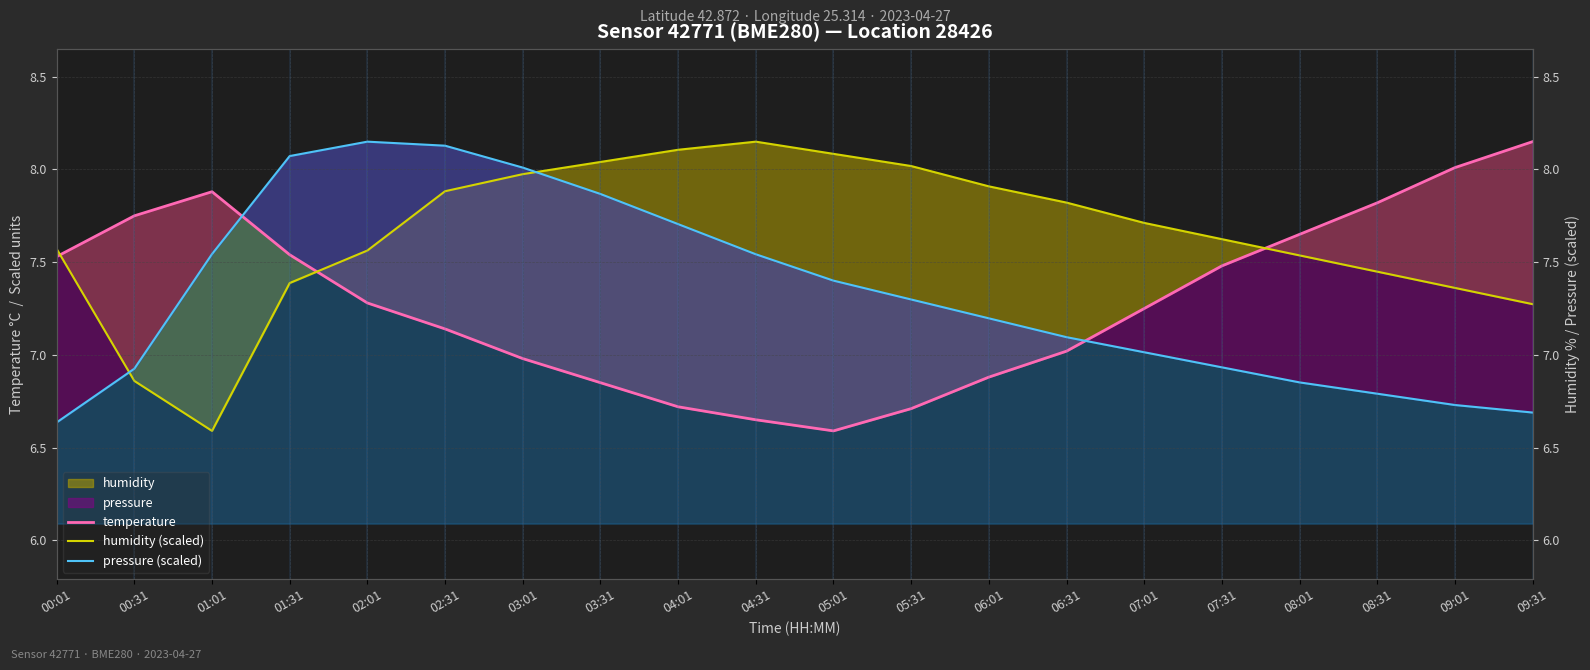

Where do temperature and pressure (scaled) first cross each other?

01:01 and 01:31